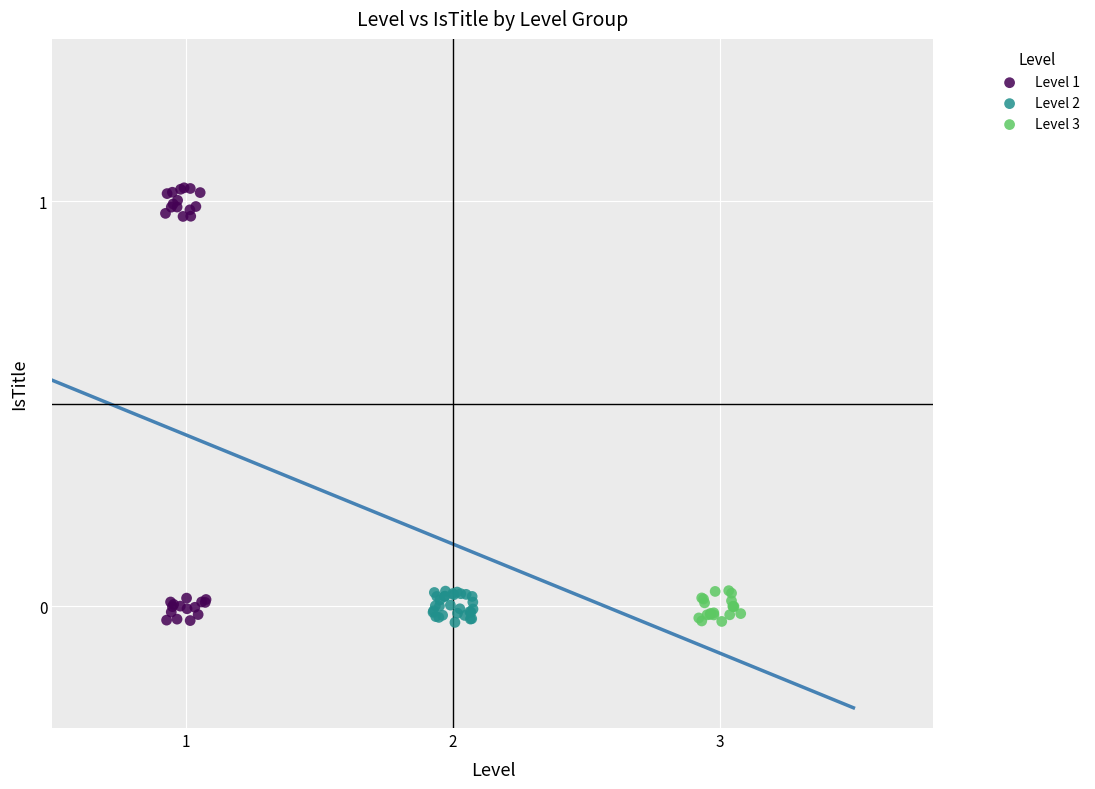

Which series has the widest spread of Y values?

Level 1